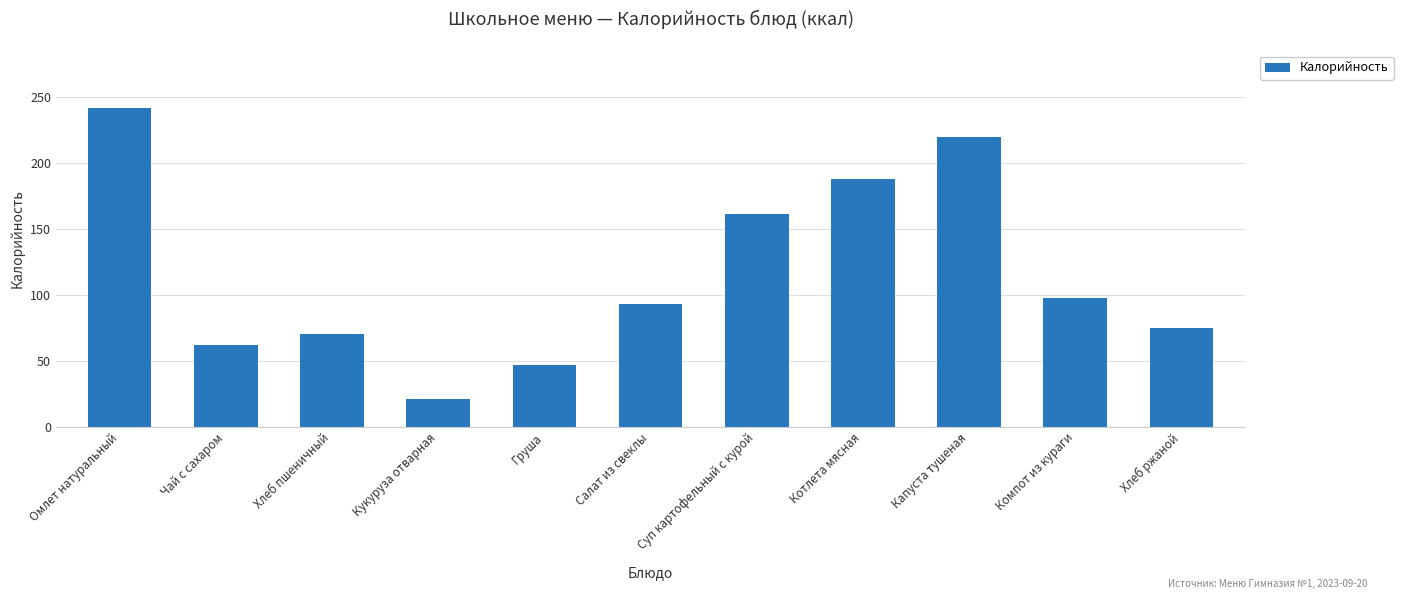

List the labels in order of value, largest first.

Омлет натуральный, Капуста тушеная, Котлета мясная, Суп картофельный с курой, Компот из кураги, Салат из свеклы, Хлеб ржаной, Хлеб пшеничный, Чай с сахаром, Груша, Кукуруза отварная